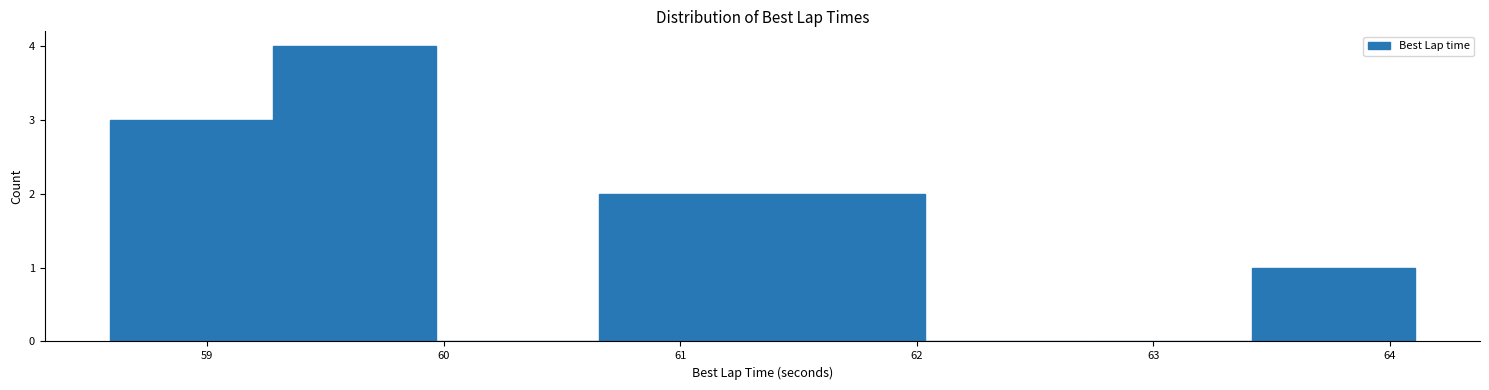

Reading left to right, transcribe this chart: for each bar, give the range it covers on the x-axis and its height. Neither the bar edges nor the heights are printed on the chart, so give them approximately, as read against the axes.

58.6 to 59.3: 3
59.3 to 60.0: 4
60.0 to 60.7: 0
60.7 to 61.3: 2
61.3 to 62.0: 2
62.0 to 62.7: 0
62.7 to 63.4: 0
63.4 to 64.1: 1